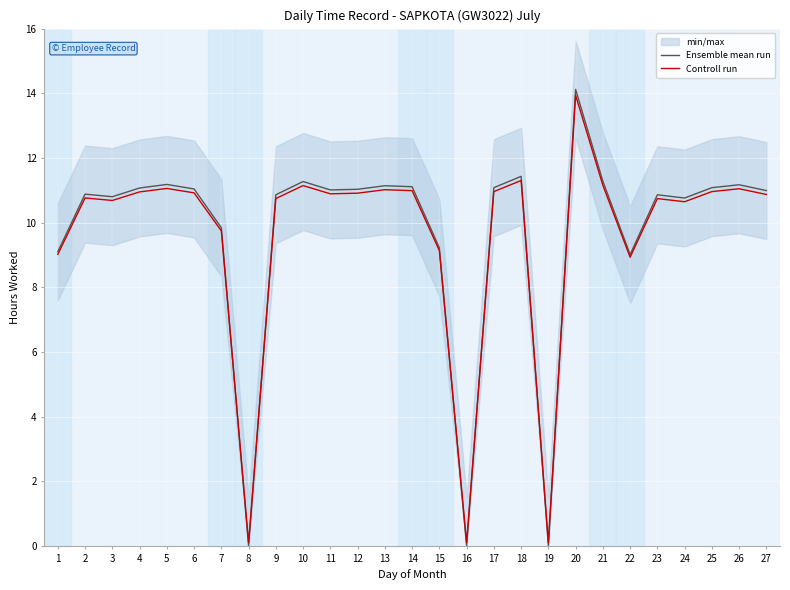

What are all the series names shown in the legend?

Ensemble mean run, Controll run